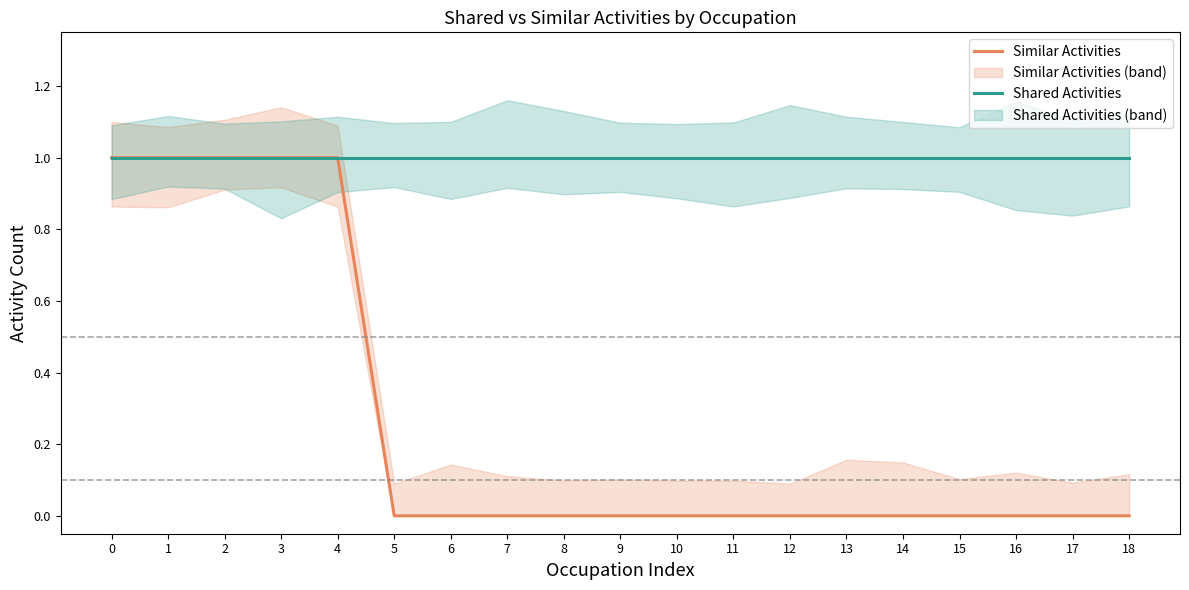

Which has a higher value, 17 or 1?

1